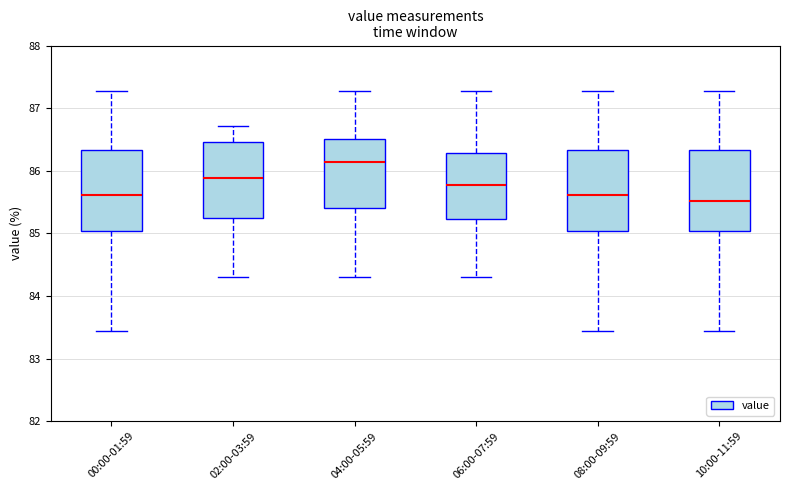

Reading left to right, transcribe this box plot: for each box, give where its median line is, the range the box spans, and where its two whiskers end, as read against the y-axis. The values are not printed on the chart, so give them approximately, as read against the axis.

00:00-01:59: median 85.6, box 85.0 to 86.3, whiskers 83.4 to 87.3
02:00-03:59: median 85.9, box 85.3 to 86.5, whiskers 84.3 to 86.7
04:00-05:59: median 86.1, box 85.4 to 86.5, whiskers 84.3 to 87.3
06:00-07:59: median 85.8, box 85.2 to 86.3, whiskers 84.3 to 87.3
08:00-09:59: median 85.6, box 85.0 to 86.3, whiskers 83.4 to 87.3
10:00-11:59: median 85.5, box 85.0 to 86.3, whiskers 83.4 to 87.3